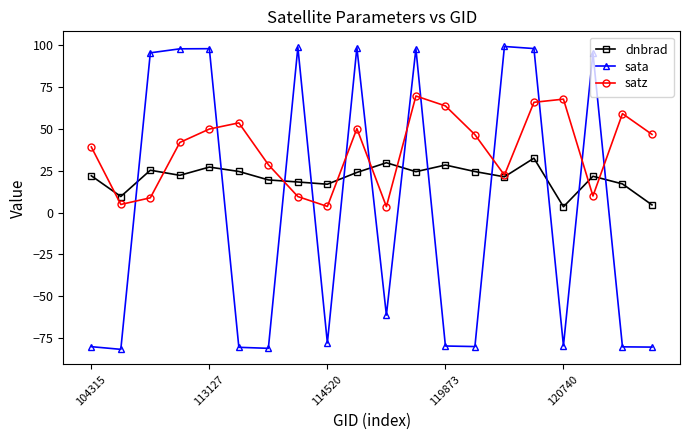

What is the highest value of the dnbrad series?

32.4